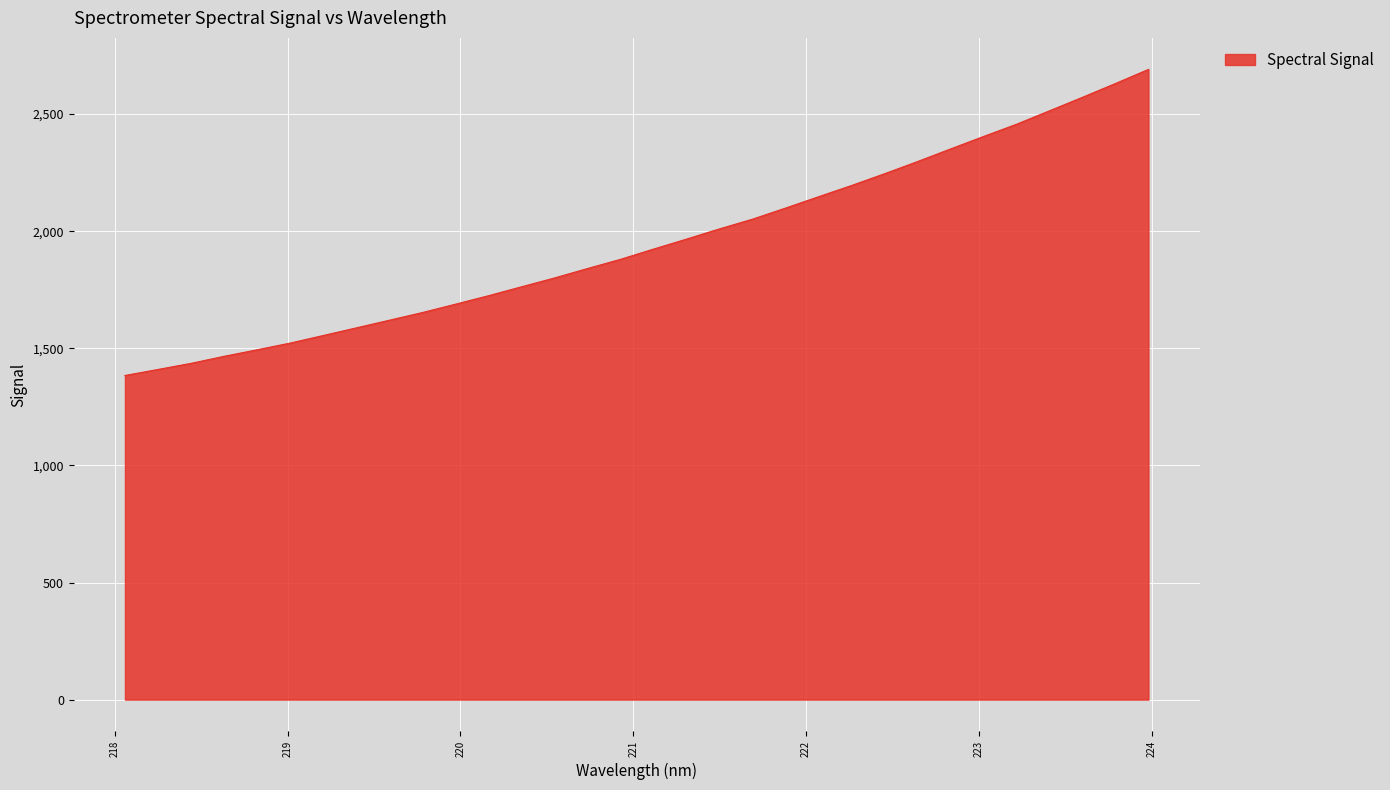

True or false: the data has more than 2 interior local peaks.

False